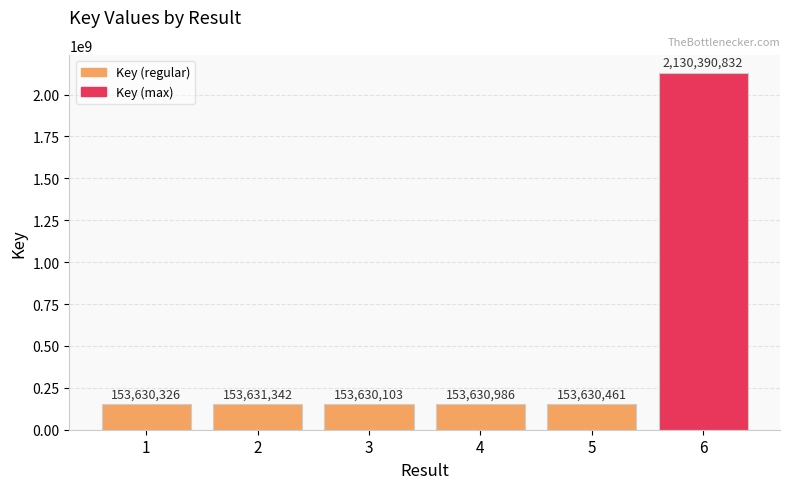

Reading left to right, extract all data points from this chart.

1=153630326	2=153631342	3=153630103	4=153630986	5=153630461	6=2130390832